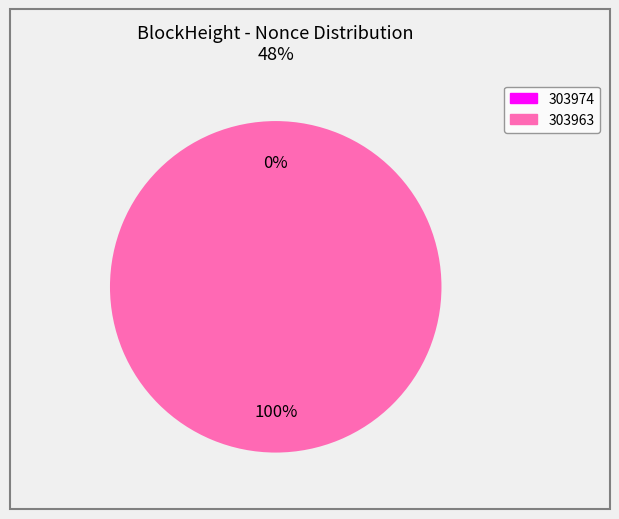

Rank the categories by value from lowest to highest.

303974, 303963